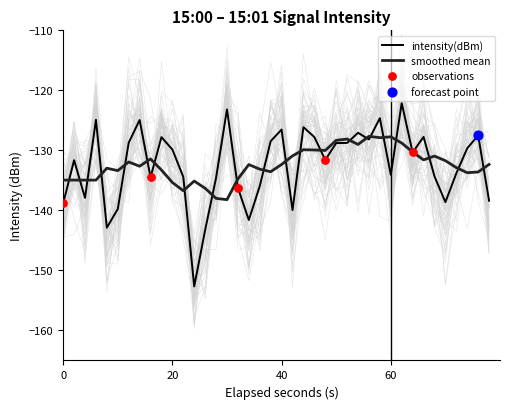

Which has a higher value, 10 or 40?

10